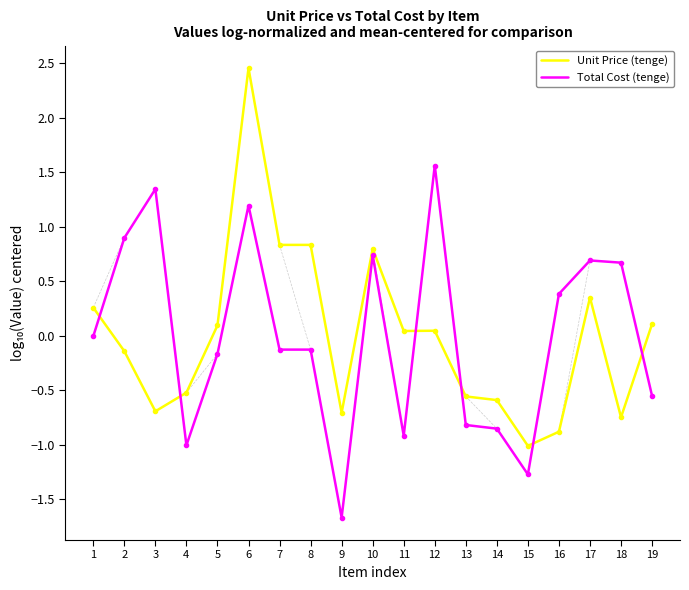

Rank the series by their maximum value, from highest to lowest.

Unit Price (tenge), Total Cost (tenge)